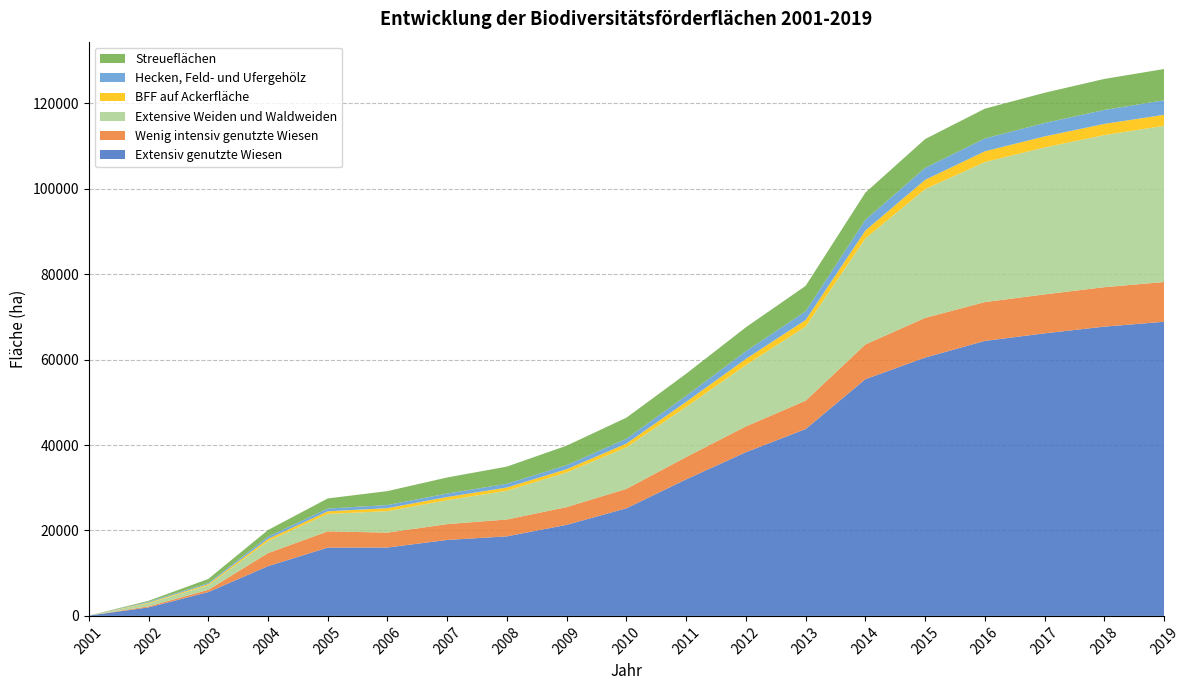

Reading right to left, extract all data points from this chart.

Extensiv genutzte Wiesen: 2019=68861.7	2018=67725.0	2017=66151.1	2016=64381.9	2015=60479.6	2014=55419.3	2013=43749.4	2012=38328.9	2011=31965.0	2010=25198.7	2009=21324.7	2008=18628.2	2007=17789.7	2006=16012.7	2005=15990.1	2004=11646.9	2003=5581.9	2002=1989.0	2001=69.9
Wenig intensiv genutzte Wiesen: 2019=9312.1	2018=9236.0	2017=9122.5	2016=9091.6	2015=9297.1	2014=8135.4	2013=6633.7	2012=6038.0	2011=5233.8	2010=4544.9	2009=4154.7	2008=3948.0	2007=3700.7	2006=3493.4	2005=3802.4	2004=3052.1	2003=522.5	2002=250.6	2001=0.0
Extensive Weiden und Waldweiden: 2019=36558.8	2018=35617.0	2017=34407.0	2016=32779.5	2015=30149.4	2014=24821.8	2013=17379.7	2012=14357.8	2011=11745.0	2010=9728.8	2009=8111.2	2008=6732.7	2007=5611.6	2006=5022.1	2005=4085.5	2004=2826.6	2003=1059.0	2002=717.0	2001=4.8
BFF auf Ackerfläche: 2019=2578.0	2018=2617.0	2017=2577.0	2016=2522.2	2015=2166.1	2014=1859.3	2013=1516.4	2012=1451.3	2011=1175.0	2010=875.2	2009=757.8	2008=758.5	2007=736.7	2006=702.8	2005=608.2	2004=498.4	2003=271.8	2002=176.1	2001=0.0
Hecken, Feld- und Ufergehölz: 2019=3398.8	2018=3265.0	2017=3140.3	2016=3004.3	2015=2812.0	2014=2503.2	2013=2053.2	2012=1797.0	2011=1410.8	2010=1131.4	2009=954.5	2008=870.3	2007=807.2	2006=728.1	2005=643.8	2004=509.4	2003=243.5	2002=192.9	2001=1.7
Streueflächen: 2019=7327.6	2018=7253.0	2017=7077.1	2016=6972.8	2015=6729.9	2014=6359.6	2013=5939.0	2012=5602.9	2011=5171.0	2010=4930.1	2009=4561.1	2008=4019.8	2007=3764.6	2006=3262.9	2005=2371.1	2004=1570.2	2003=964.8	2002=206.5	2001=0.0